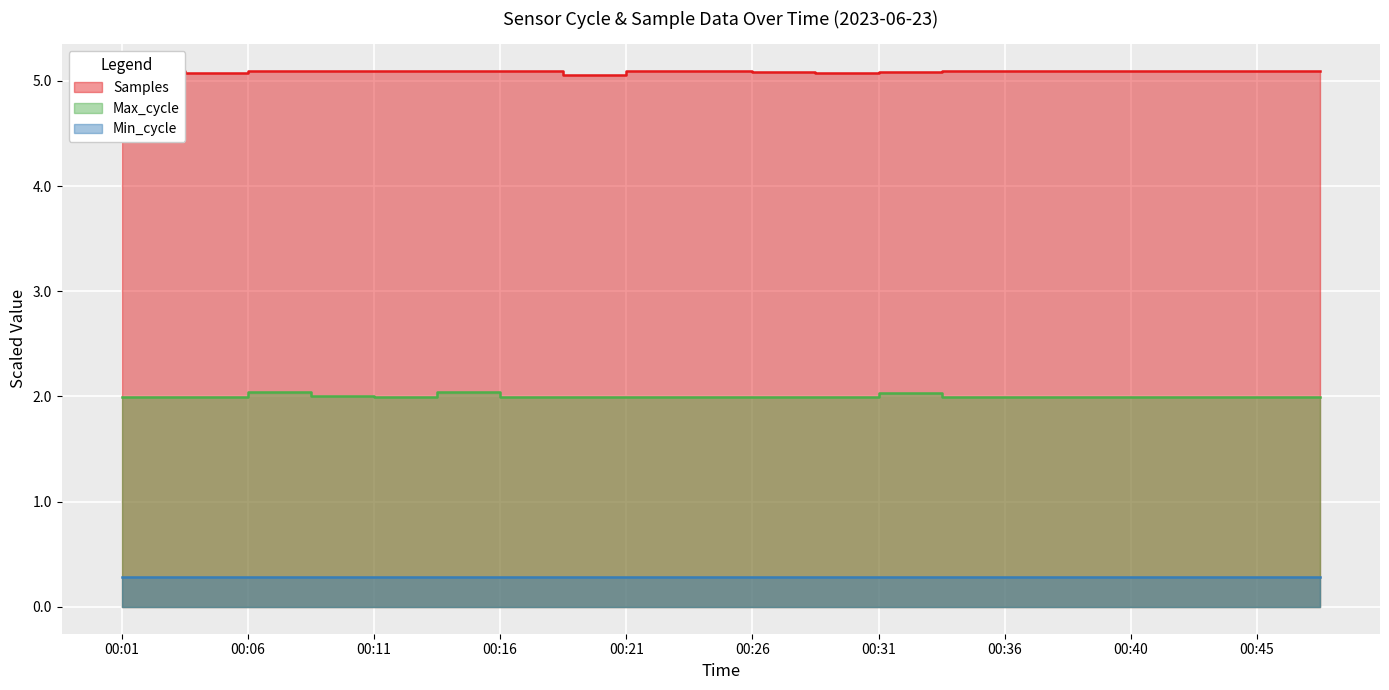

At which label does Max_cycle reach its peak?

00:06